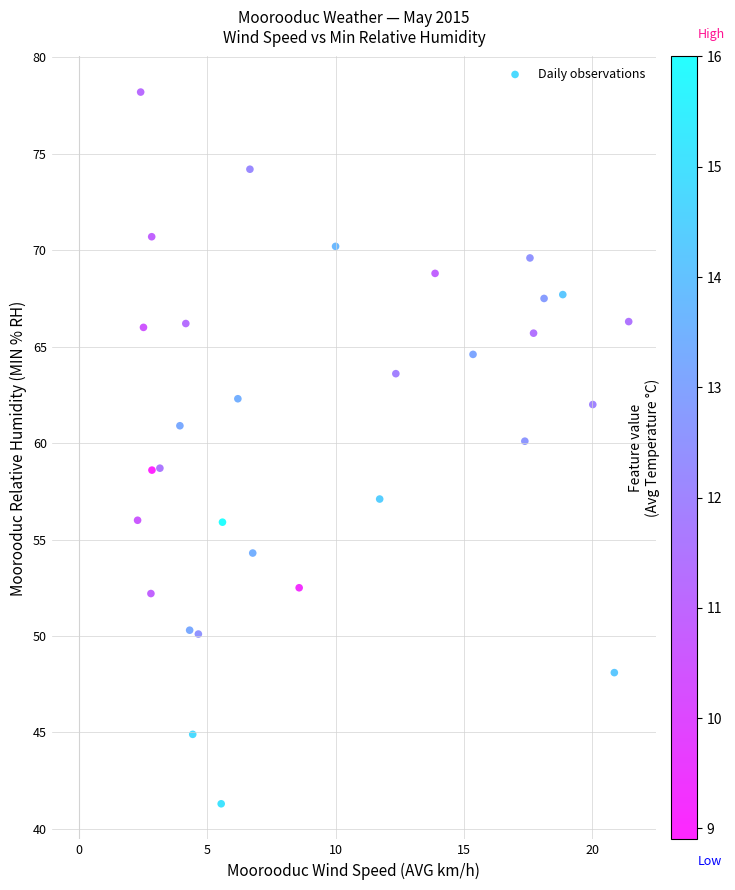

What is the range of X values (max minus min)?

19.1